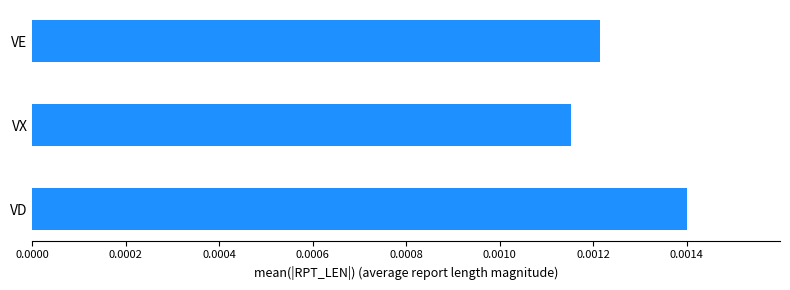

Rank the categories by value from lowest to highest.

VX, VE, VD